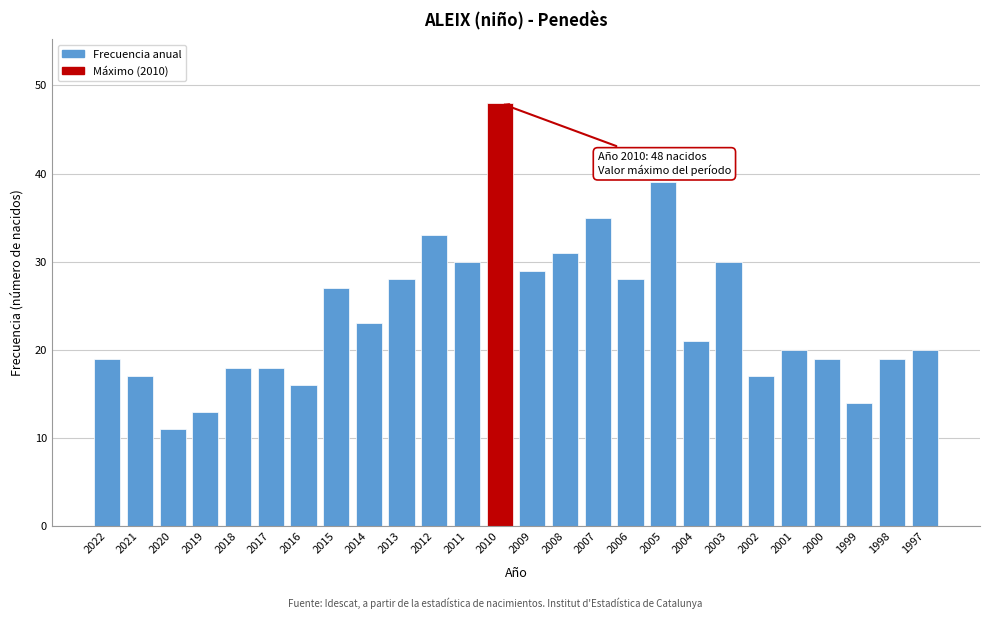

Reading left to right, transcribe all the data shown in this chart.

19	17	11	13	18	18	16	27	23	28	33	30	48	29	31	35	28	39	21	30	17	20	19	14	19	20